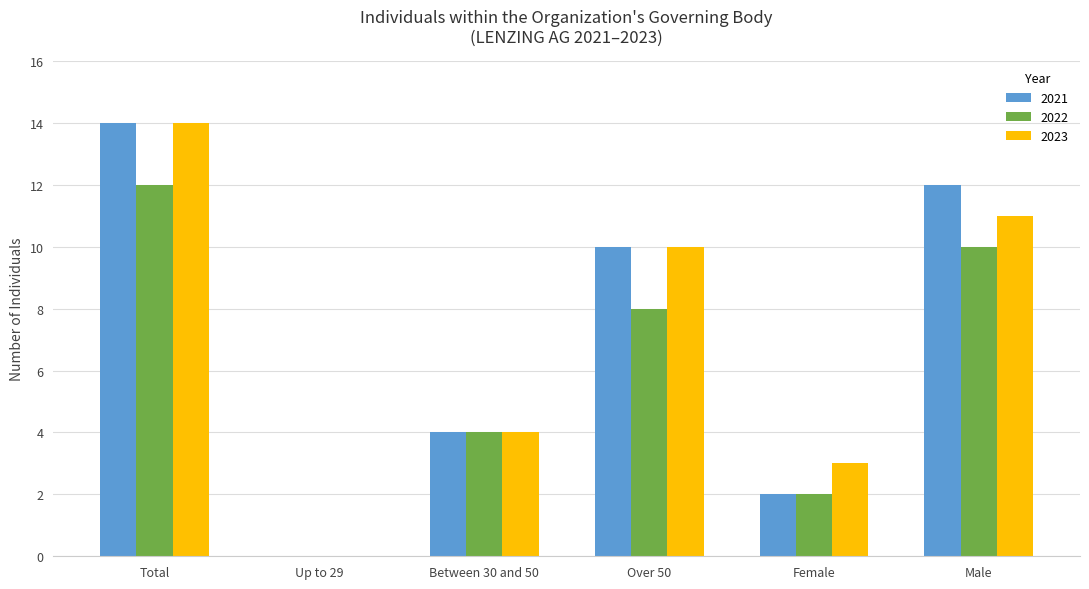

What value does the 2023 series have at Male, to the nearest 10?

10